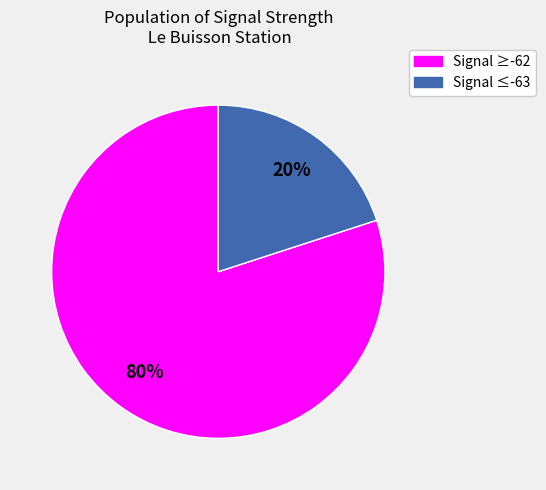

To the nearest percent, what is the difference between the largest and smallest slice percentages?

60%